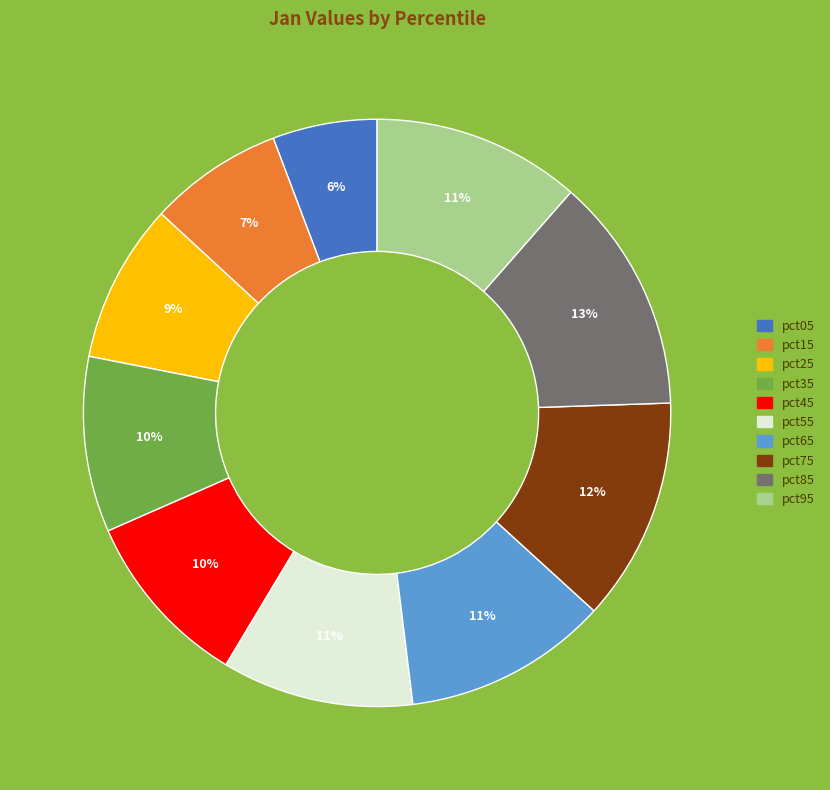

To the nearest percent, what portion does pct85 represent?

13%